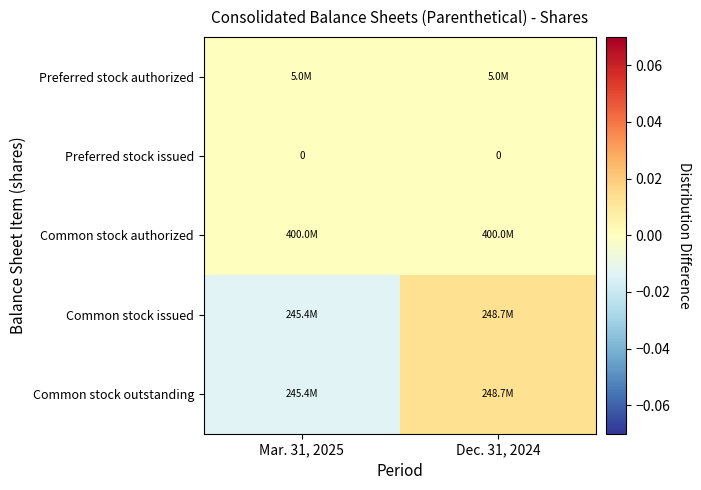

Which series has the largest total across all categories?

Preferred stock authorized